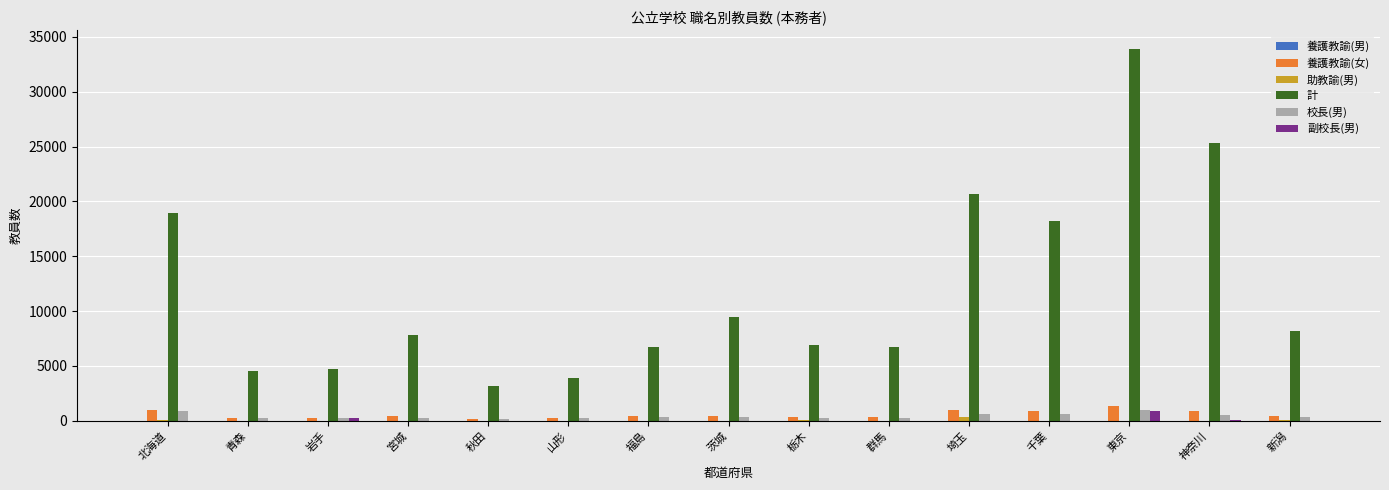

How many categories are shown in the chart?

15